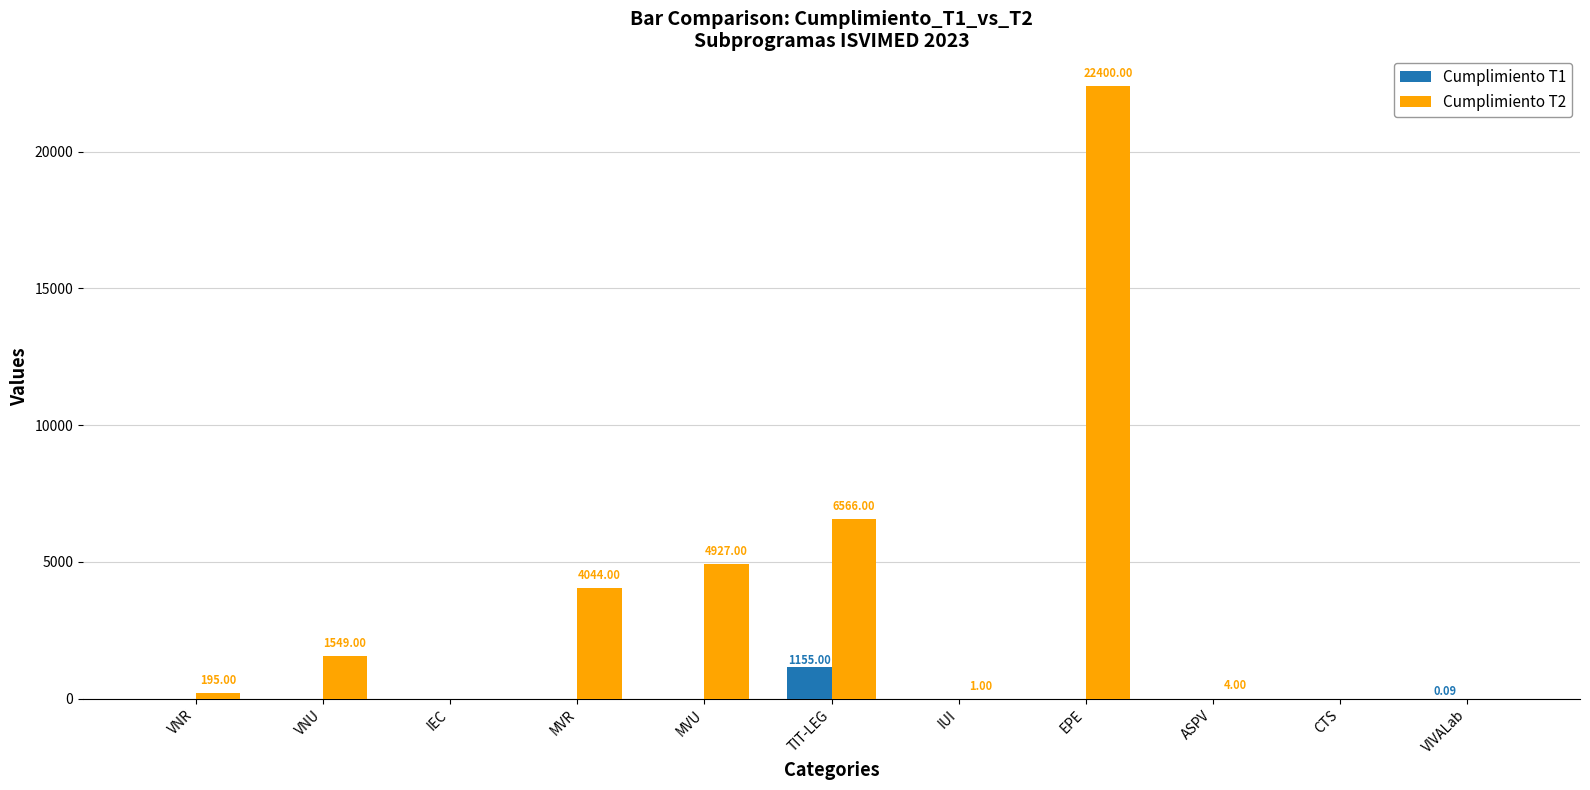

Does the chart contain stacked bars?

No